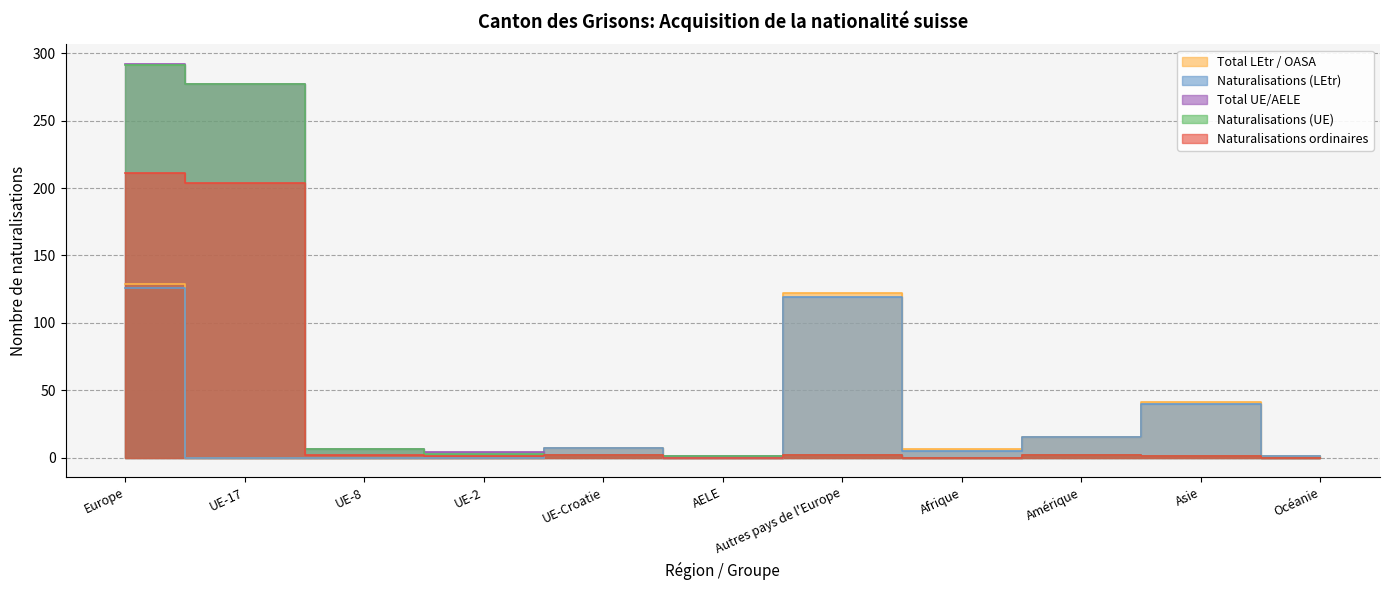

Count the number of data series in this chart.

5